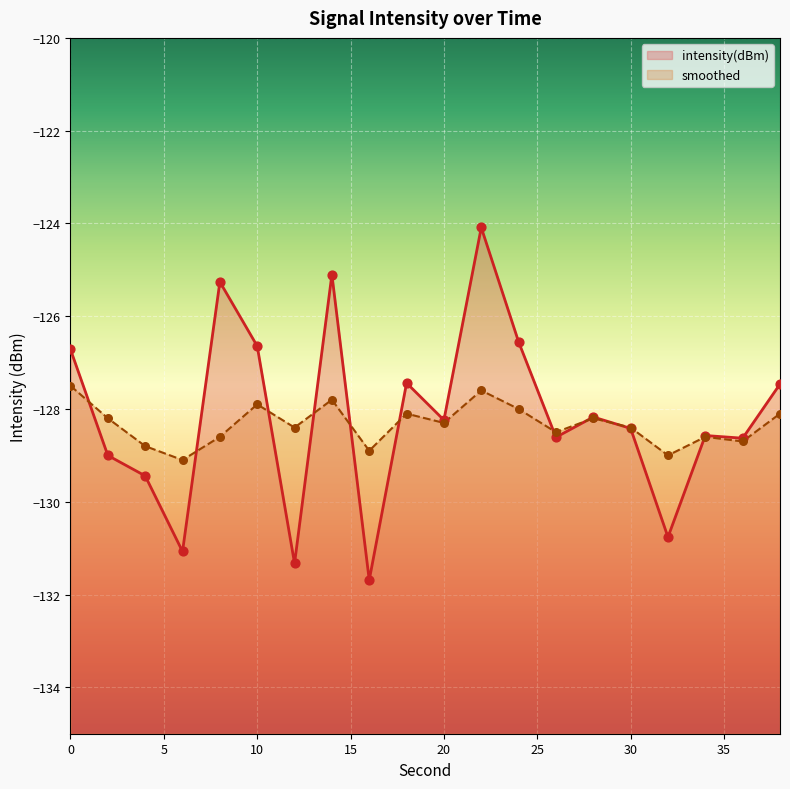

What are all the series names shown in the legend?

intensity(dBm), smoothed